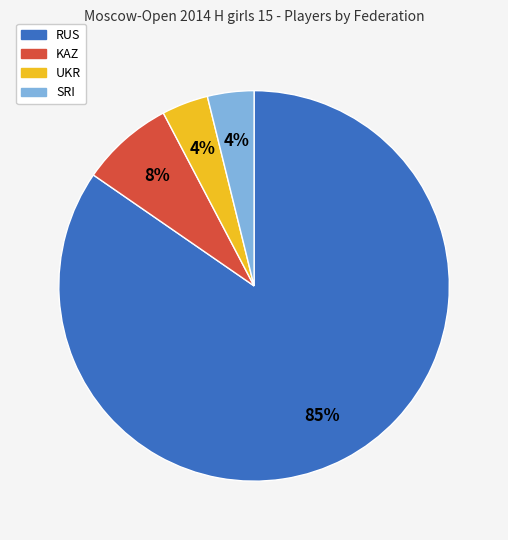

What percentage is the SRI slice, to the nearest percent?

4%